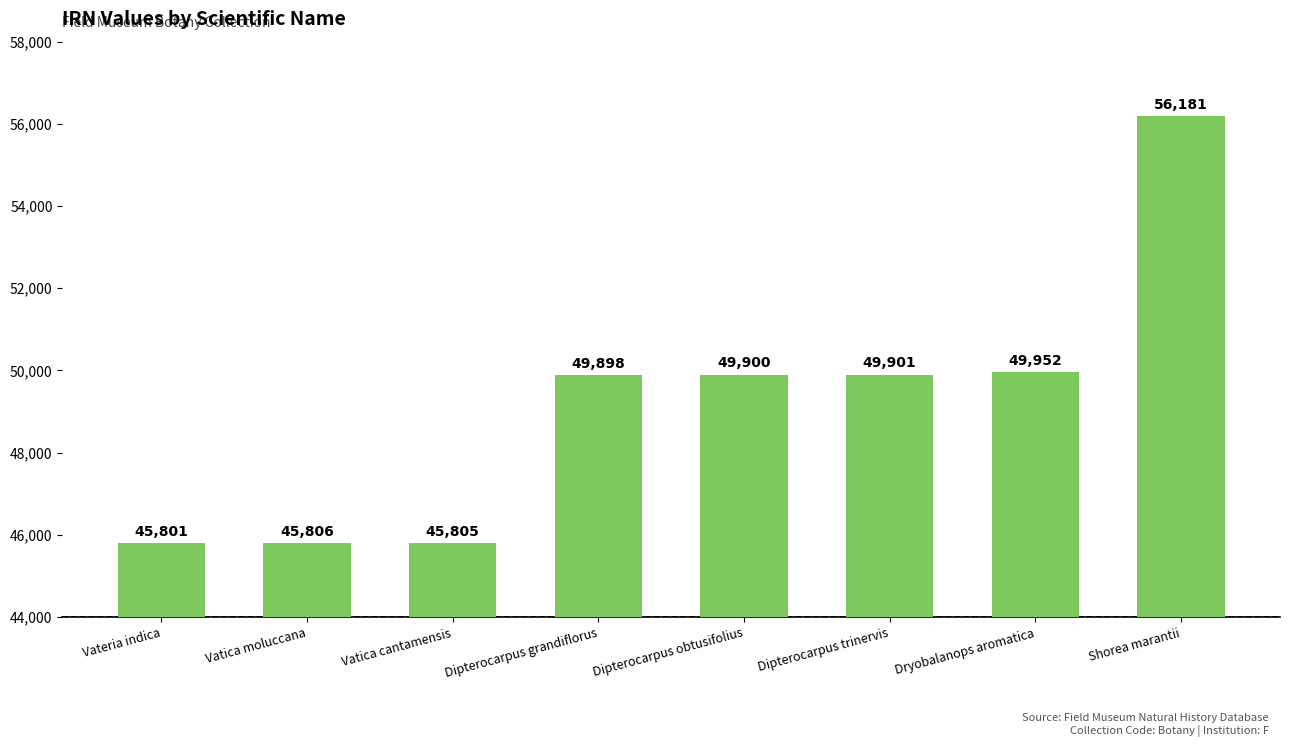

What is the difference between the values at Vateria indica and Dipterocarpus obtusifolius?

4099